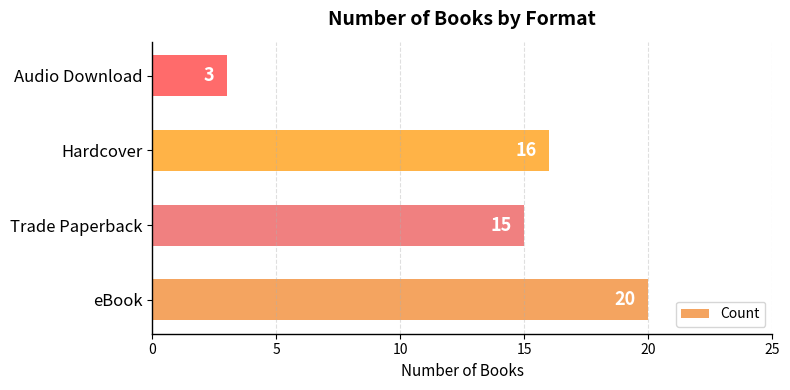

Is it true that the value at Hardcover is 16?

True